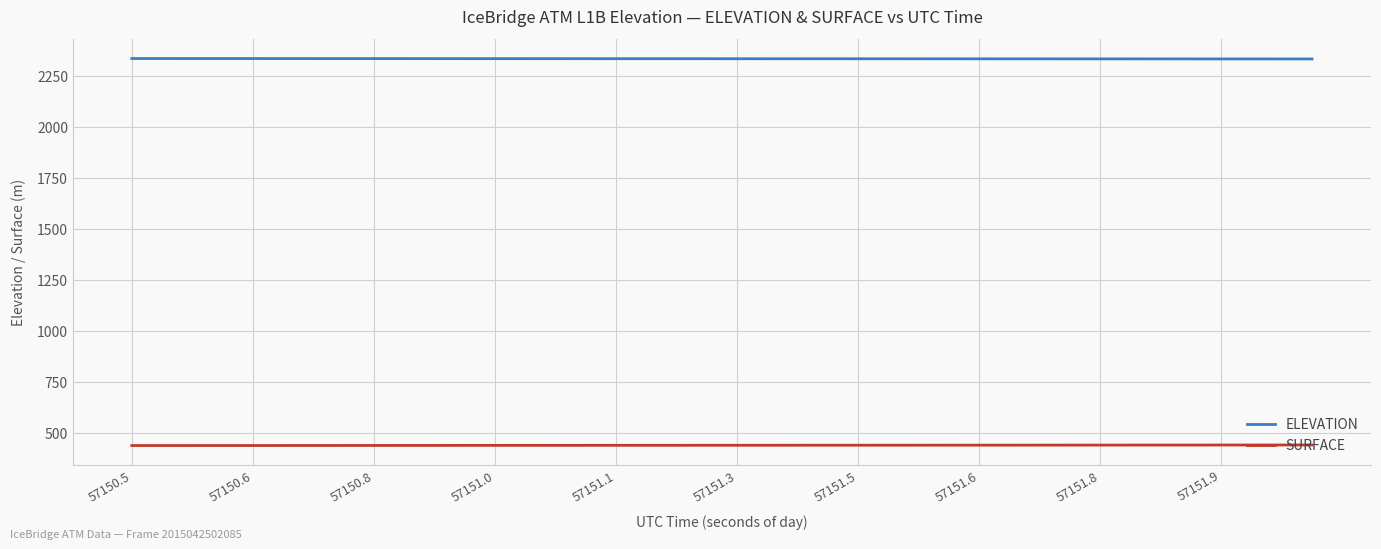

What is the difference between the second highest and second lowest values in the ELEVATION series?

2.1